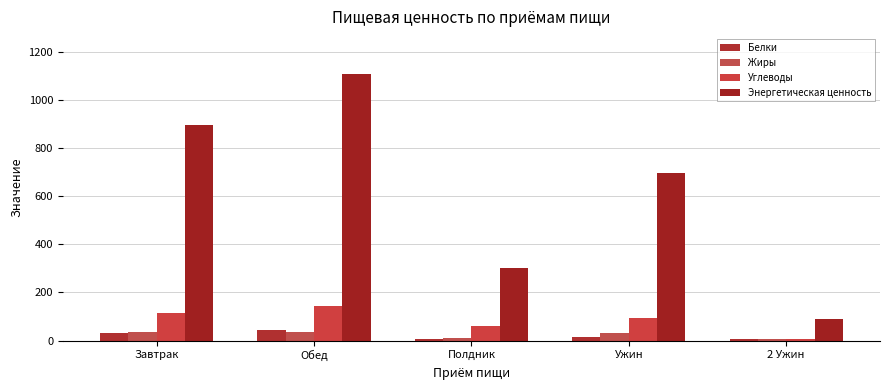

Reading right to left, extract all data points from this chart.

Белки: 2 Ужин=5.1	Ужин=14.7	Полдник=7.7	Обед=44.3	Завтрак=32.7
Жиры: 2 Ужин=4.5	Ужин=30.5	Полдник=10.1	Обед=36.1	Завтрак=34.3
Углеводы: 2 Ужин=7.2	Ужин=94.8	Полдник=58.3	Обед=142.8	Завтрак=115.9
Энергетическая ценность: 2 Ужин=90.9	Ужин=695.2	Полдник=302.4	Обед=1106.3	Завтрак=894.4